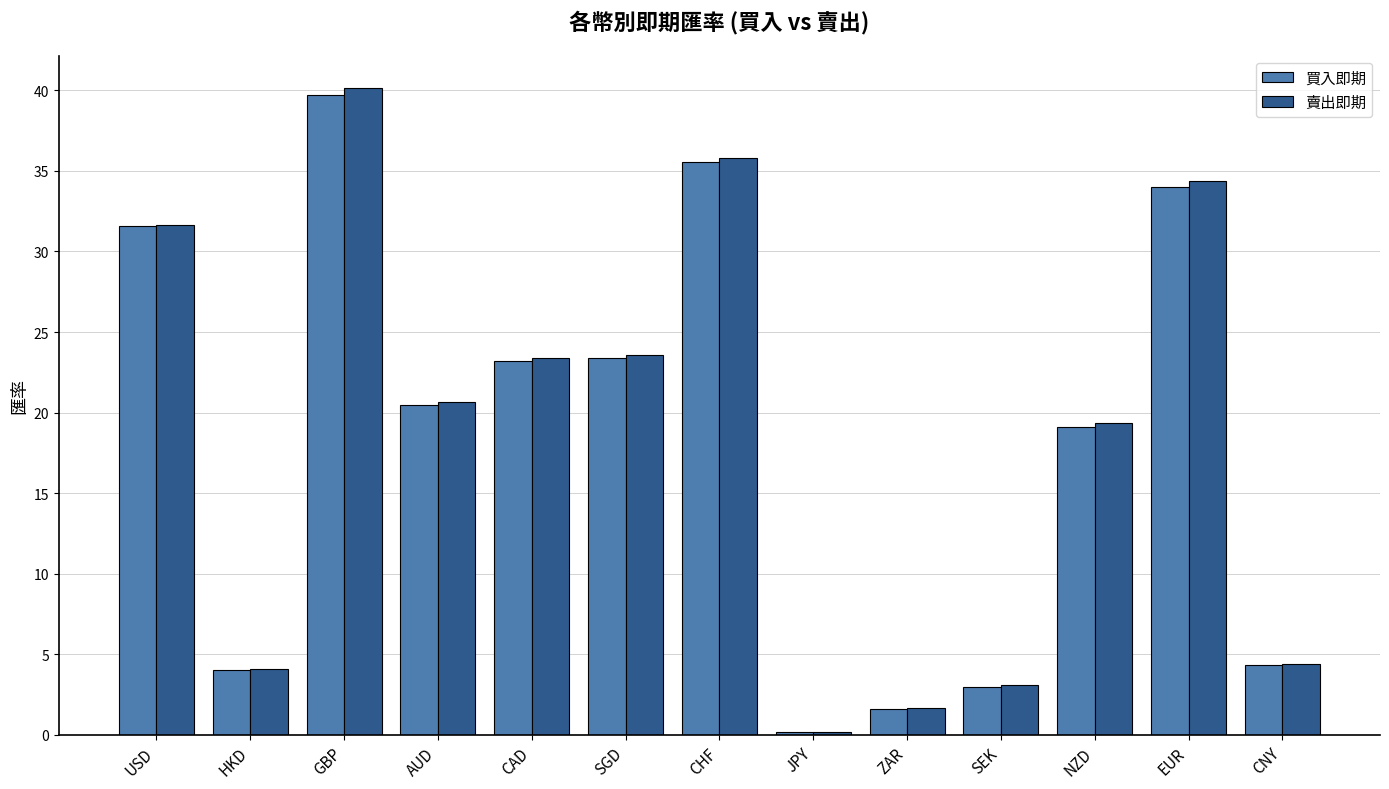

At which category is the sum across all series the highest?

GBP